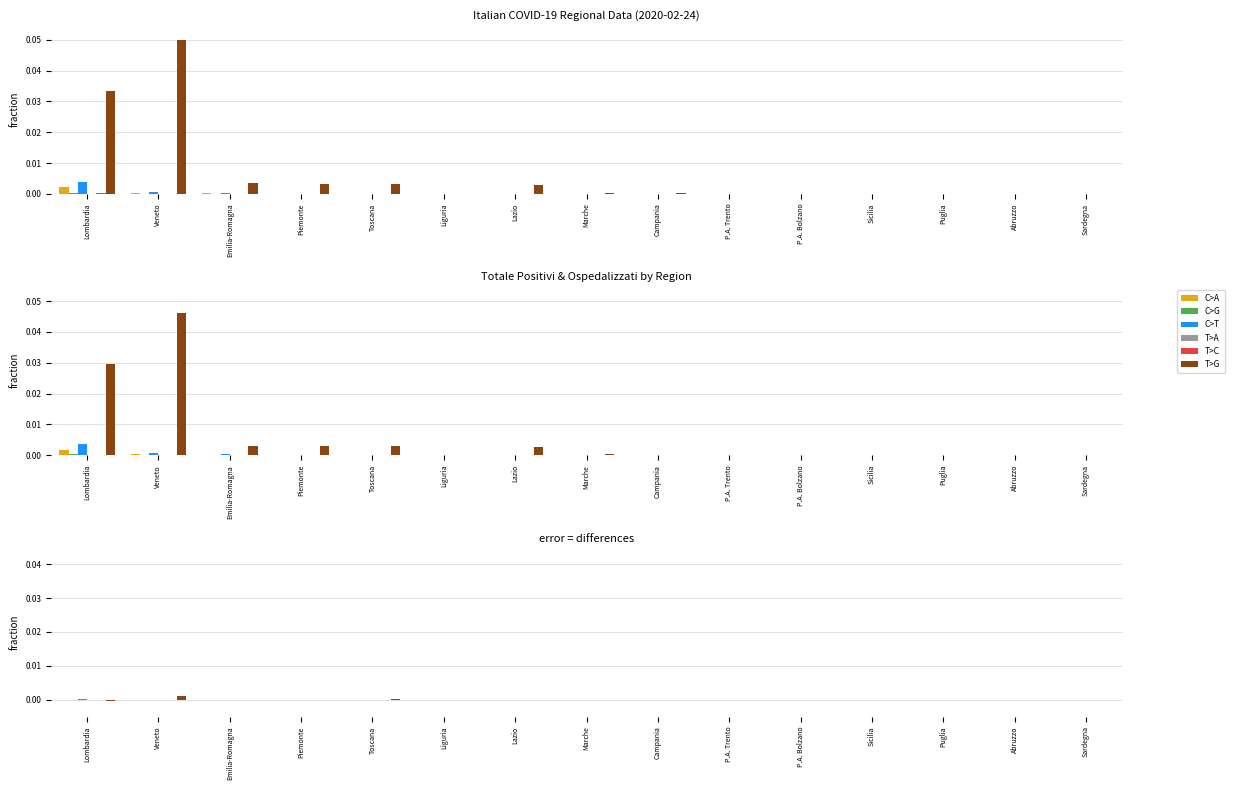

How many positive values does the C>G series have?

4